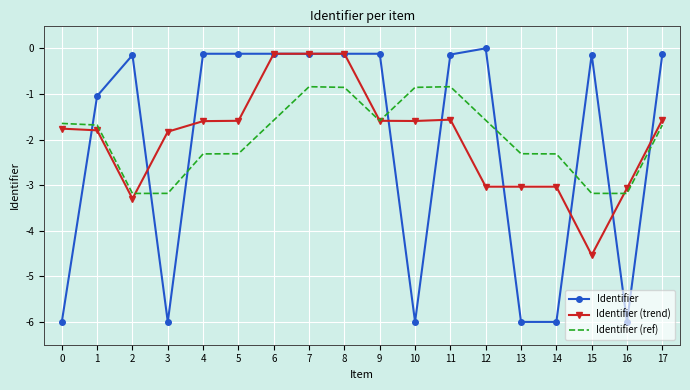

What is the smallest value displayed?

-6.0